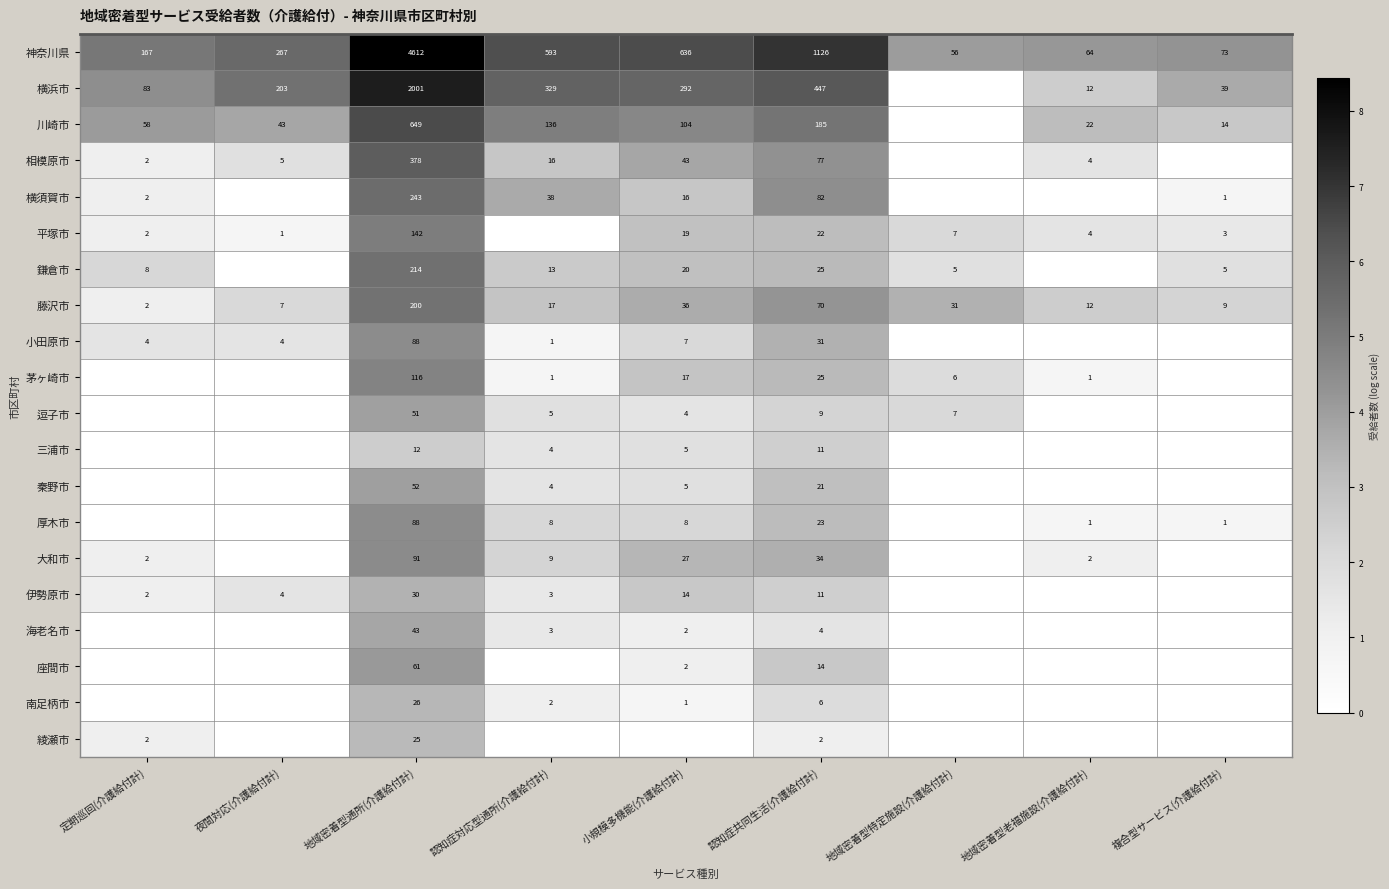

Which label corresponds to the largest value in the chart?

地域密着型通所(介護給付計)